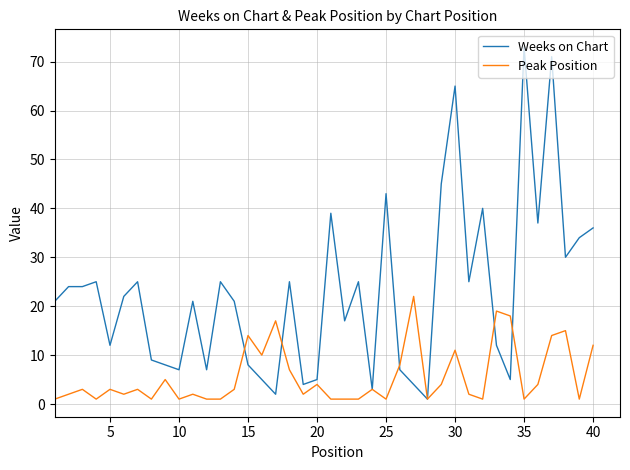

True or false: Peak Position has more than 2 interior local peaks.

True